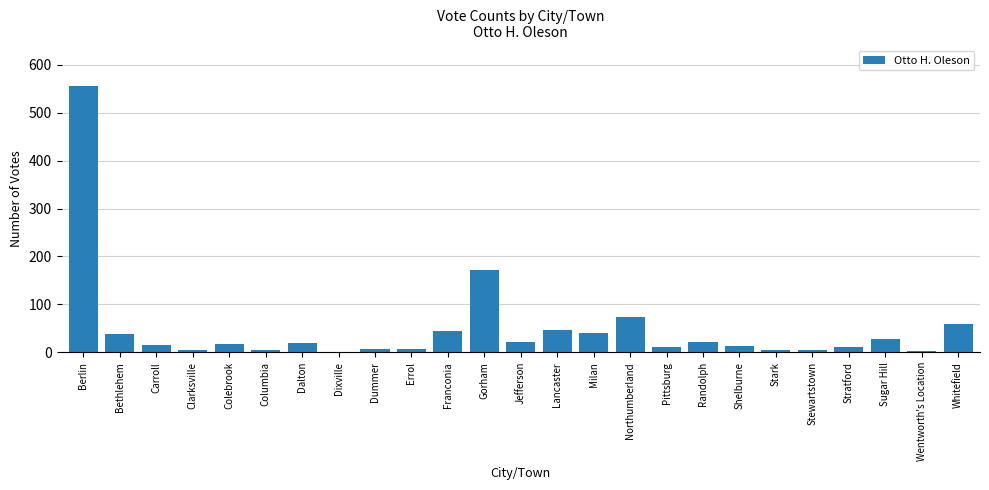

Approximately how many times larger is the value at Northumberland compared to Carroll?

4.9